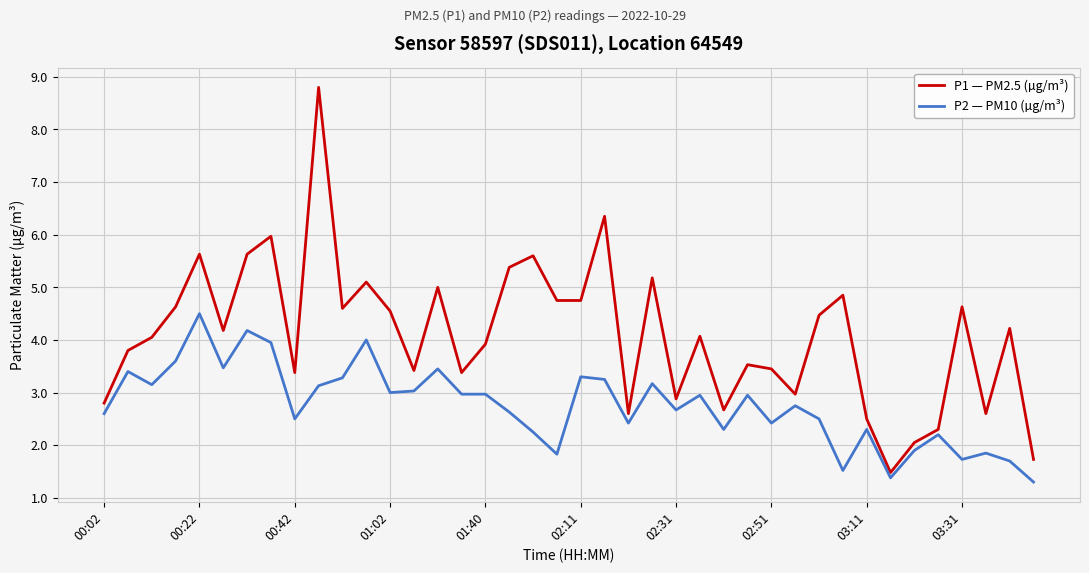

What is the maximum value for P2 — PM10 (µg/m³)?

4.5